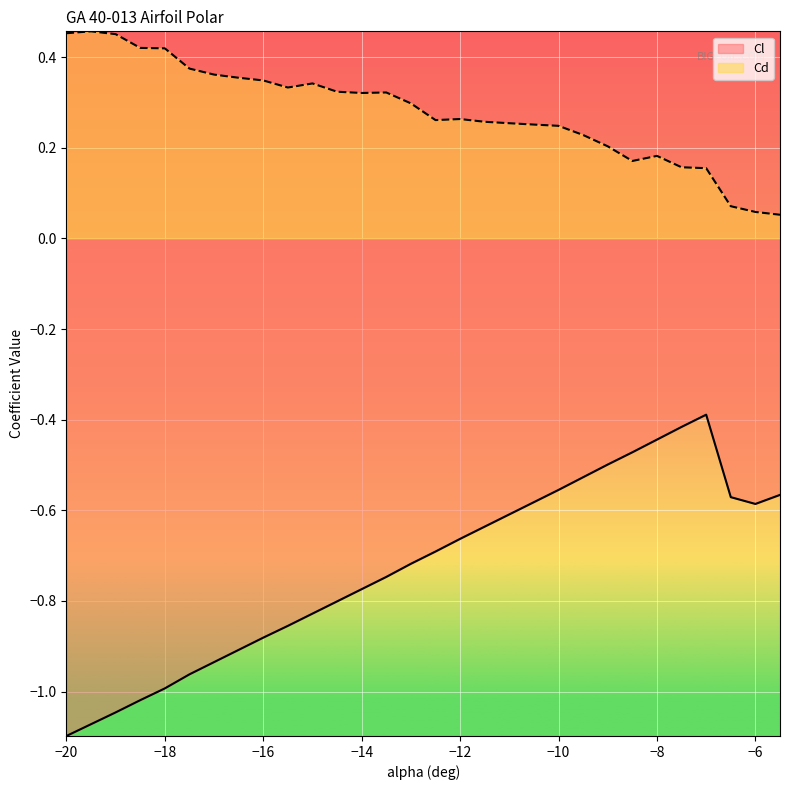

List the series in order of their peak value, highest first.

Cd, Cl